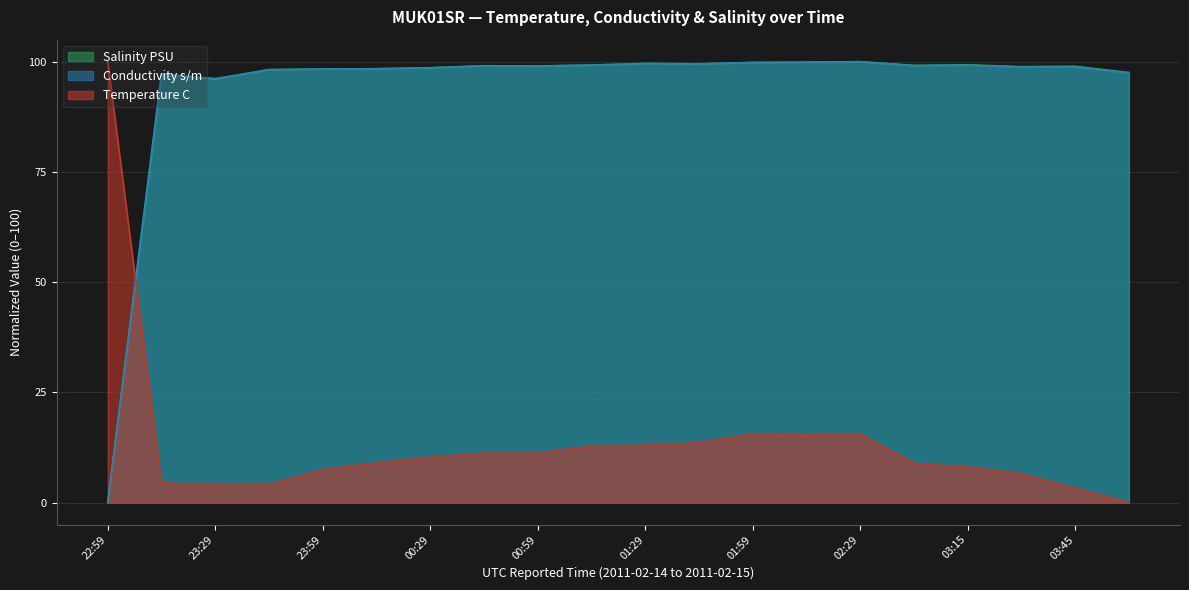

Count the number of categories in the chart.

20